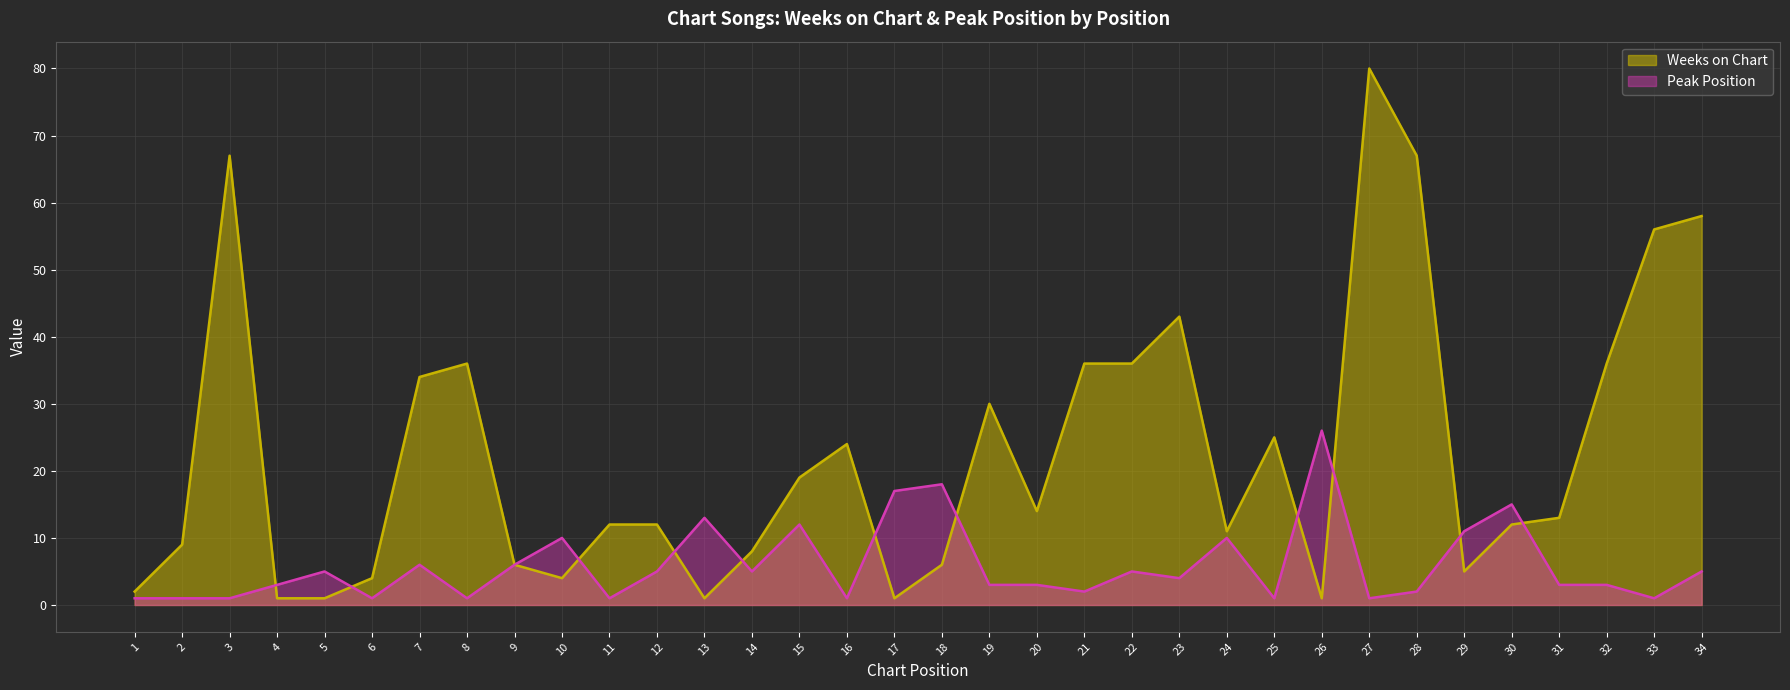

What is the value of the Peak Position point at the 16th from the left?

1